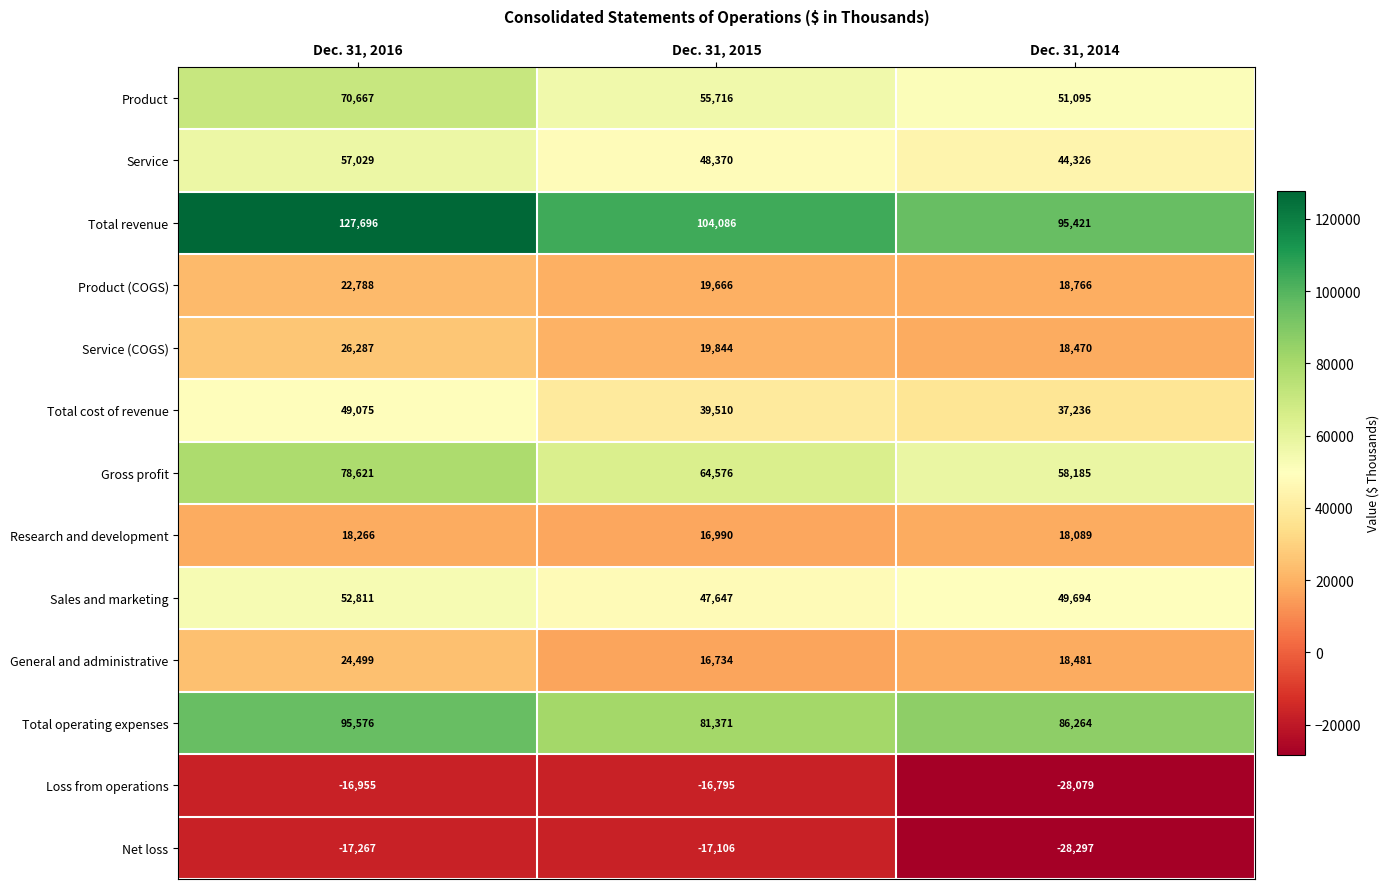

What is the minimum value shown in the chart?

-28297